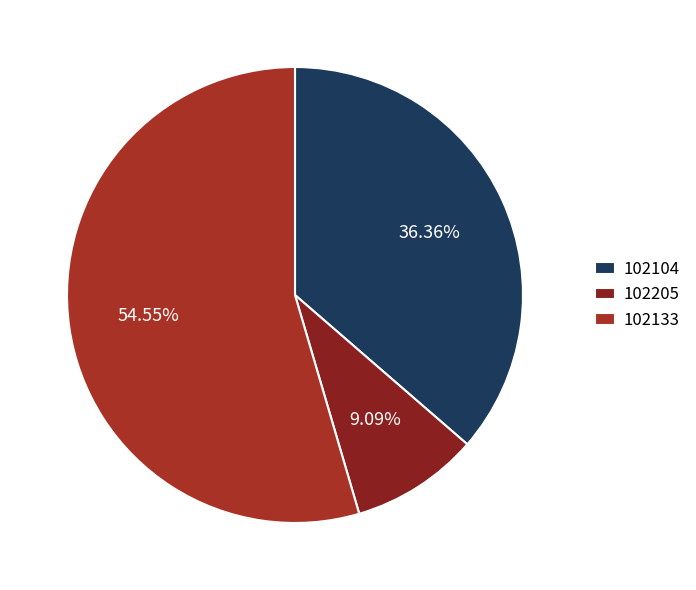

To the nearest percent, what percentage of the pie is 102205?

9%